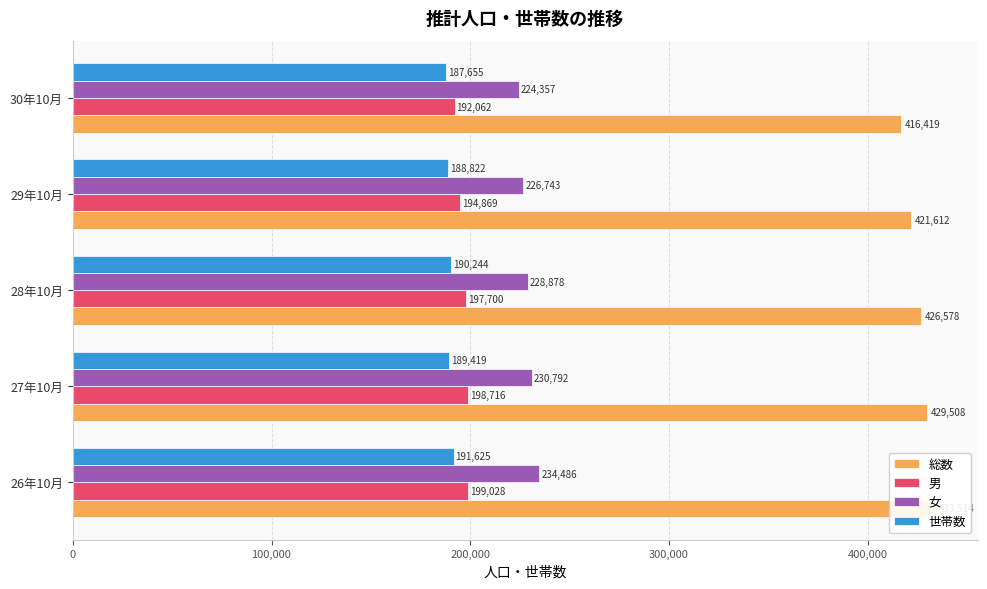

Reading left to right, extract all data points from this chart.

総数: 433514	429508	426578	421612	416419
男: 199028	198716	197700	194869	192062
女: 234486	230792	228878	226743	224357
世帯数: 191625	189419	190244	188822	187655